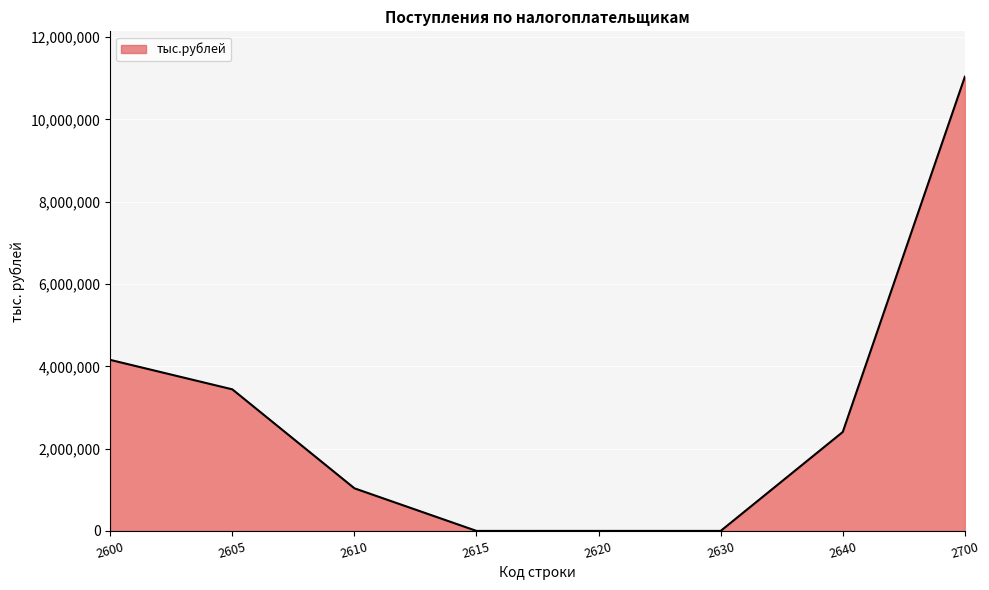

What is the change in value from 2615 to 2640?

+2404993